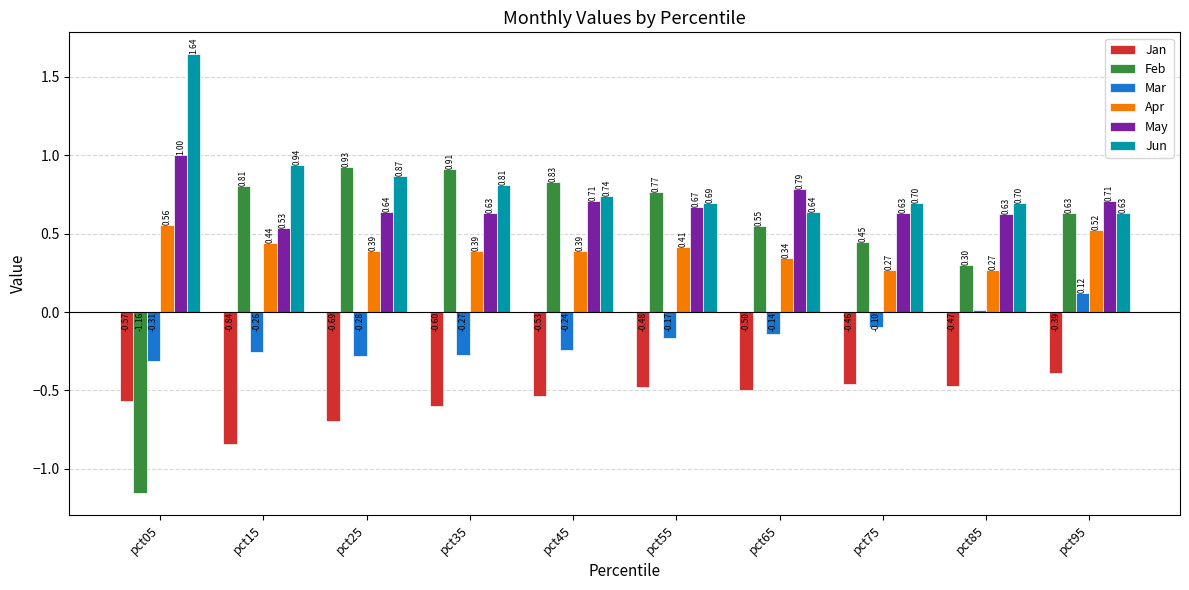

At which label does Feb reach its minimum?

pct05